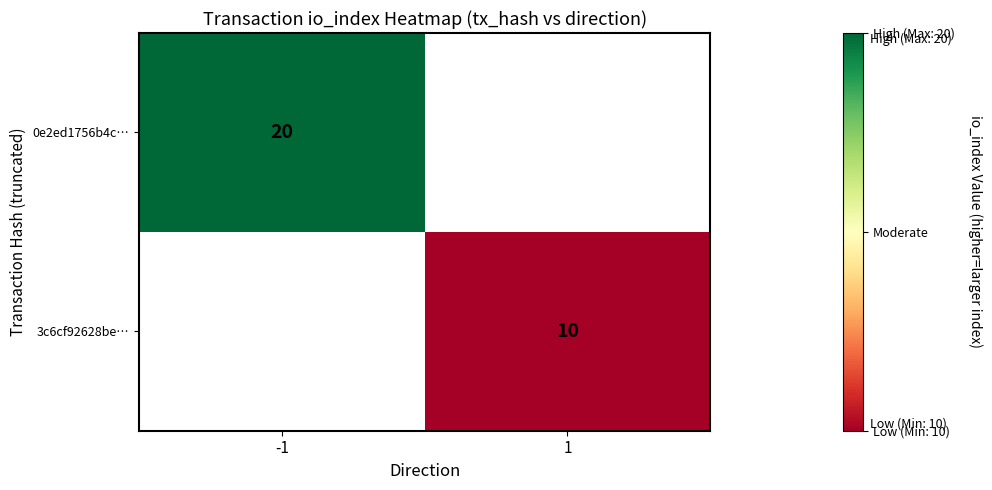

The 3c6cf92628be… series shows 4 at 1. True or false?

False